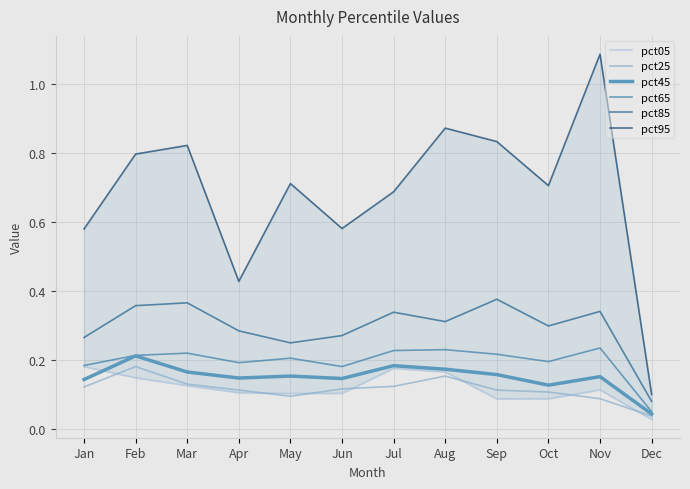

Which series has the widest spread of values?

pct95